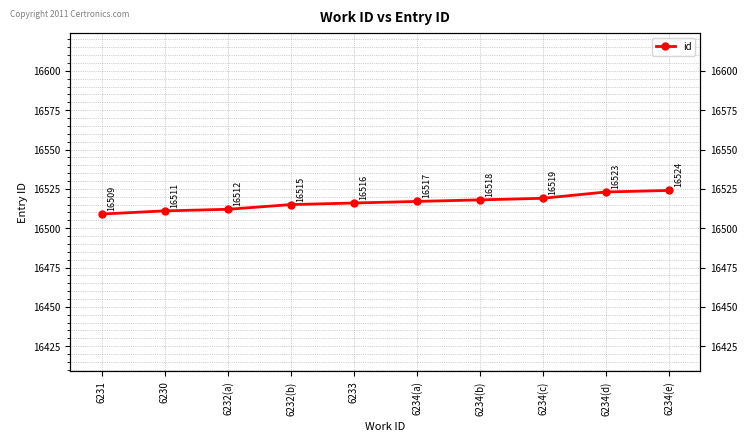

True or false: there are more than 2 points higher than both neighbors.

False